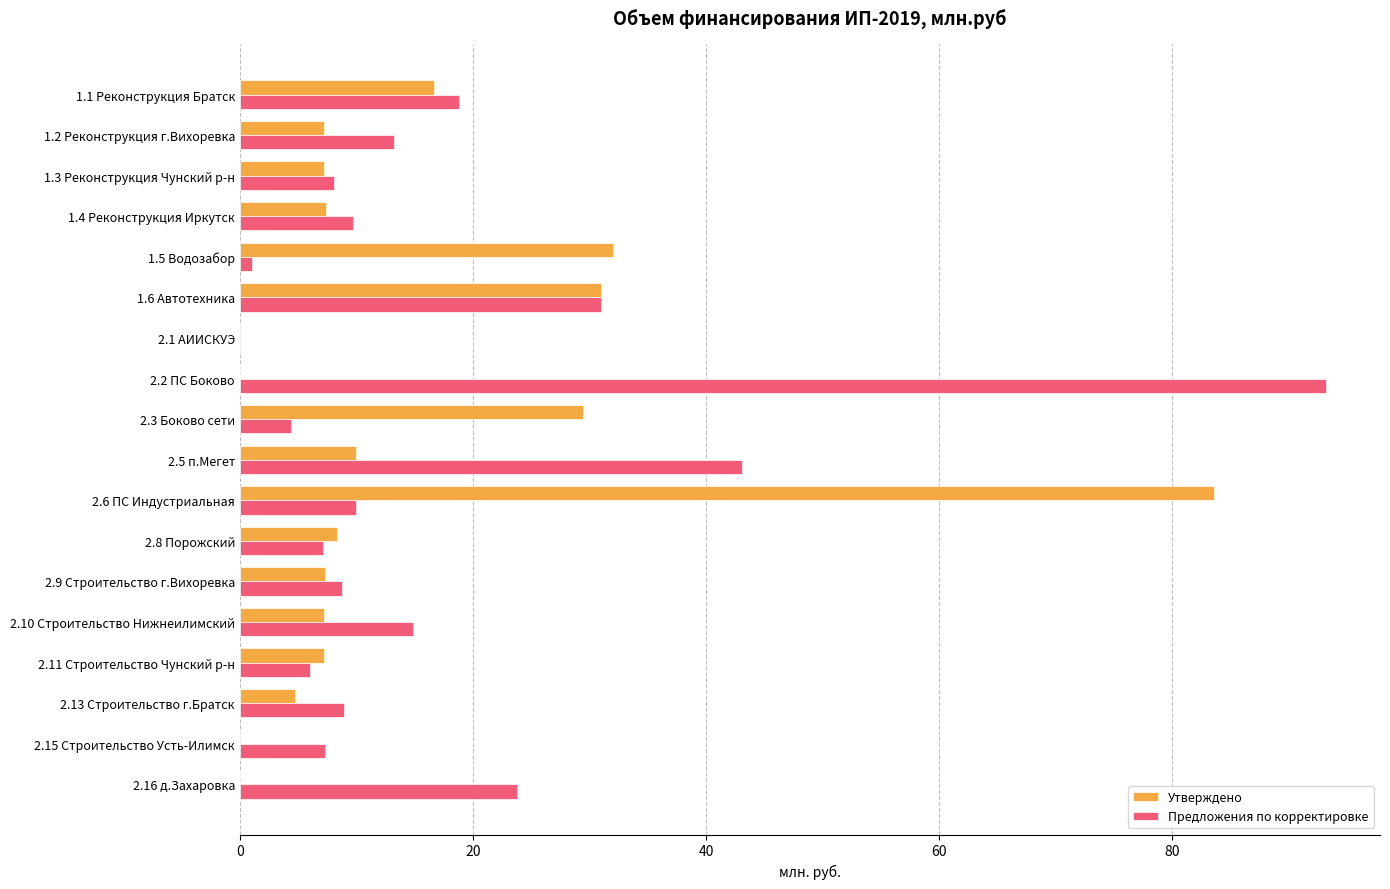

Is the value of Предложения по корректировке at 2.13 Строительство г.Братск greater than the value of Утверждено at 2.3 Боково сети?

No